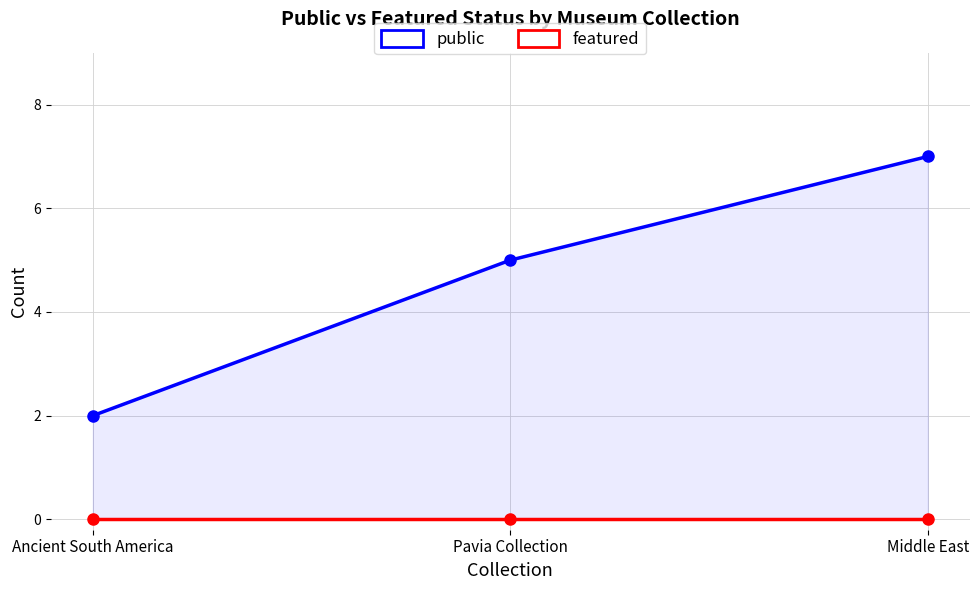

At which label does public reach its minimum?

Ancient South America